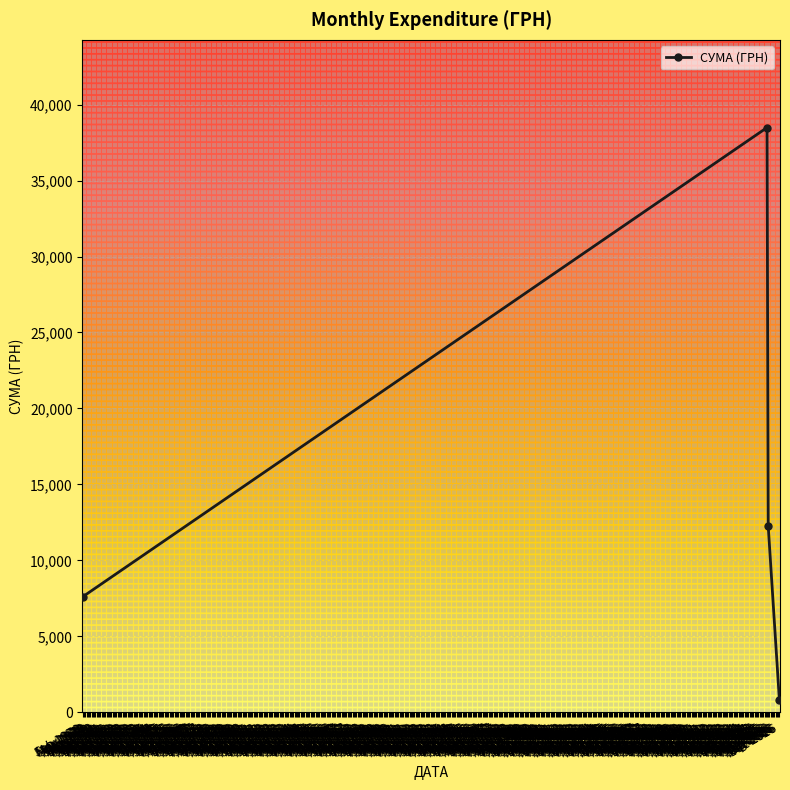

True or false: there are more than 0 points higher than both neighbors.

True